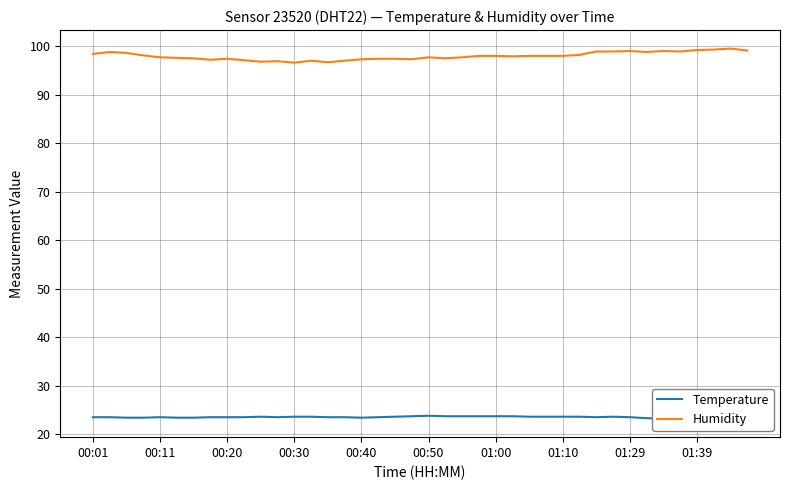

What is the minimum value for Humidity?

96.6